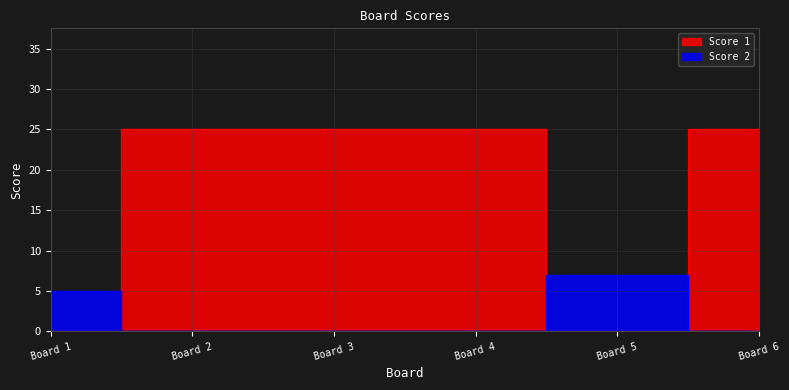

What is the difference between the highest and lowest values at Board 3?

25